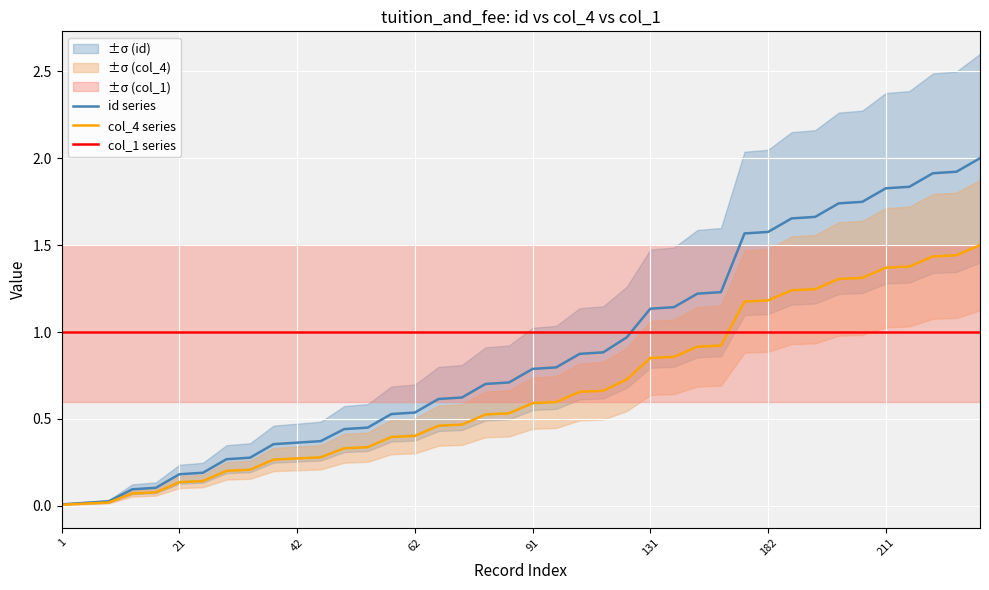

At 19, list the series in order from largest to smallest.

col_1 series, id series, col_4 series